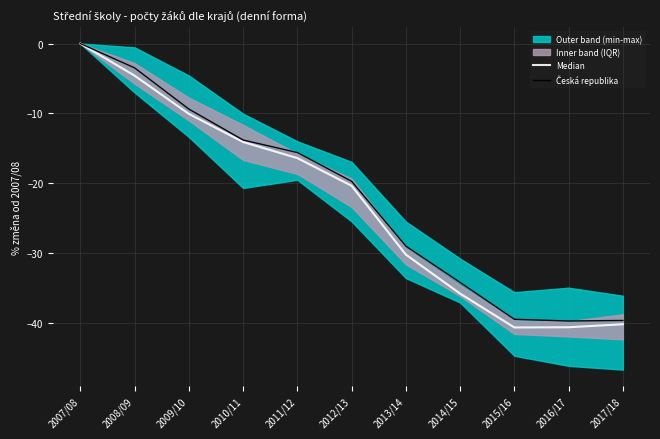

What position from the left is 2010/11?

4